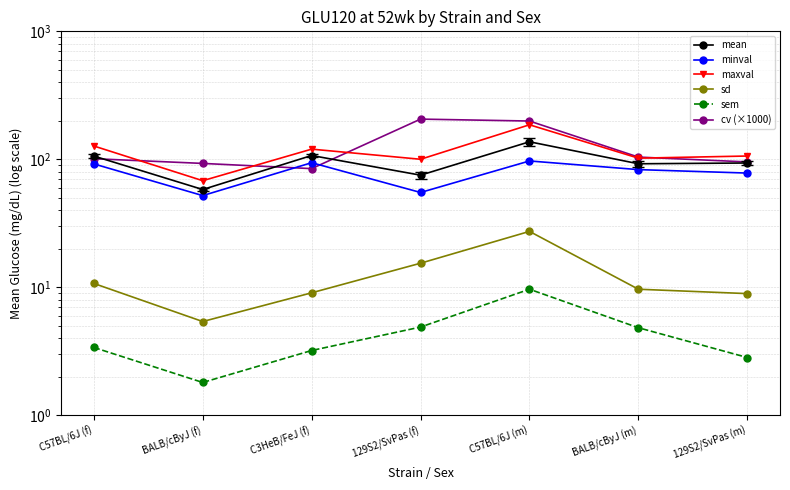

The maxval series shows 169.6 at C57BL/6J (f). True or false?

False